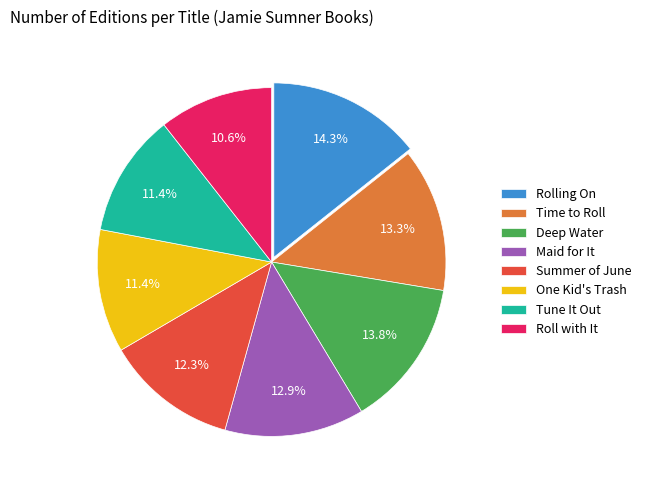

The Summer of June slice represents 12% of the pie. True or false?

True